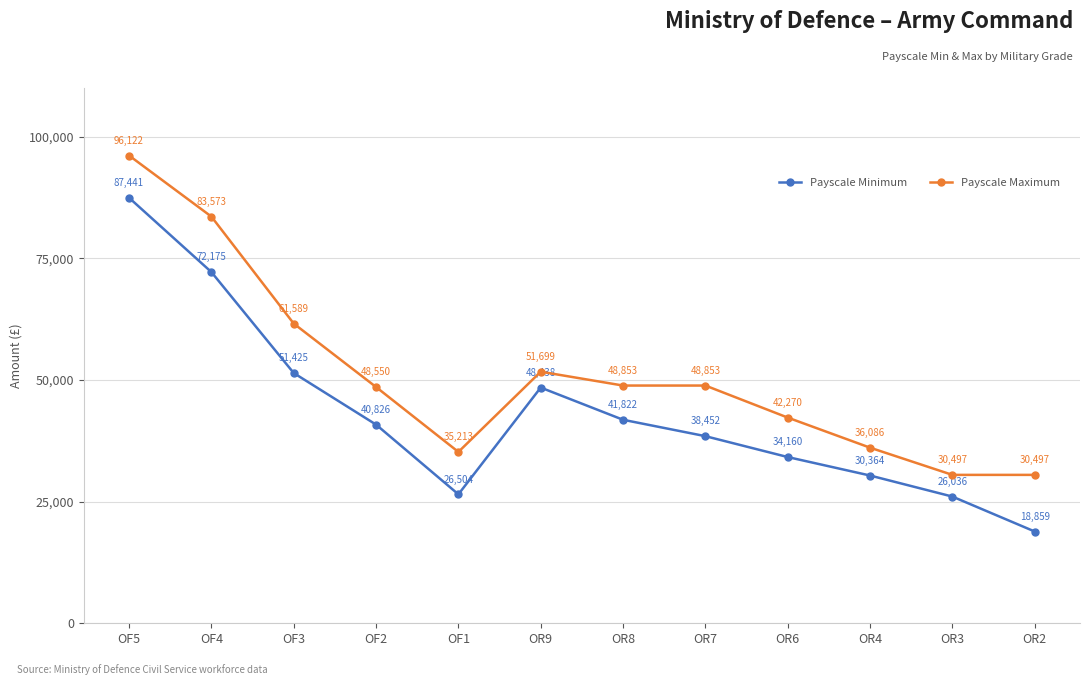

Is it true that Payscale Maximum equals 19348 at OF3?

False